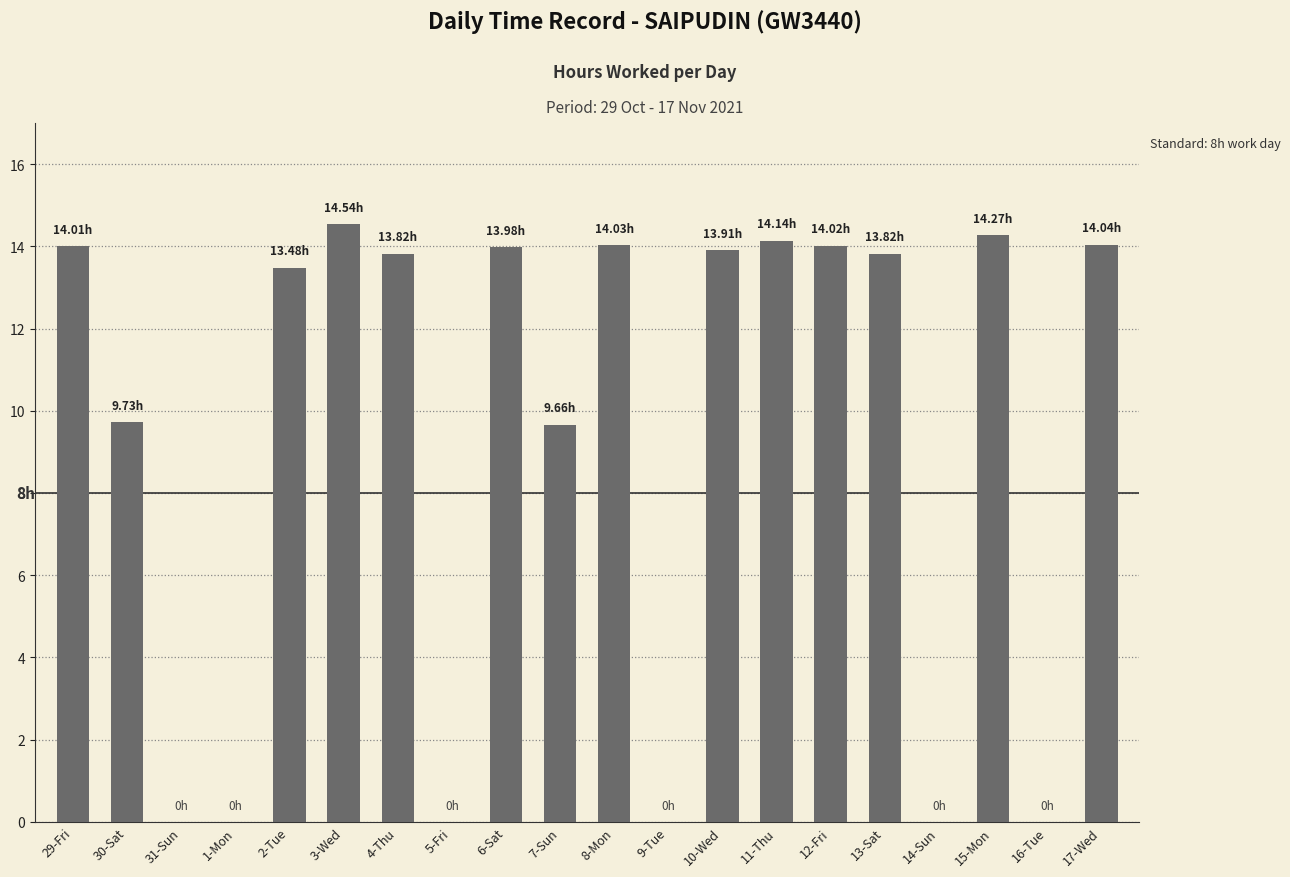

What is the sum of the values at 10-Wed and 4-Thu?

27.7